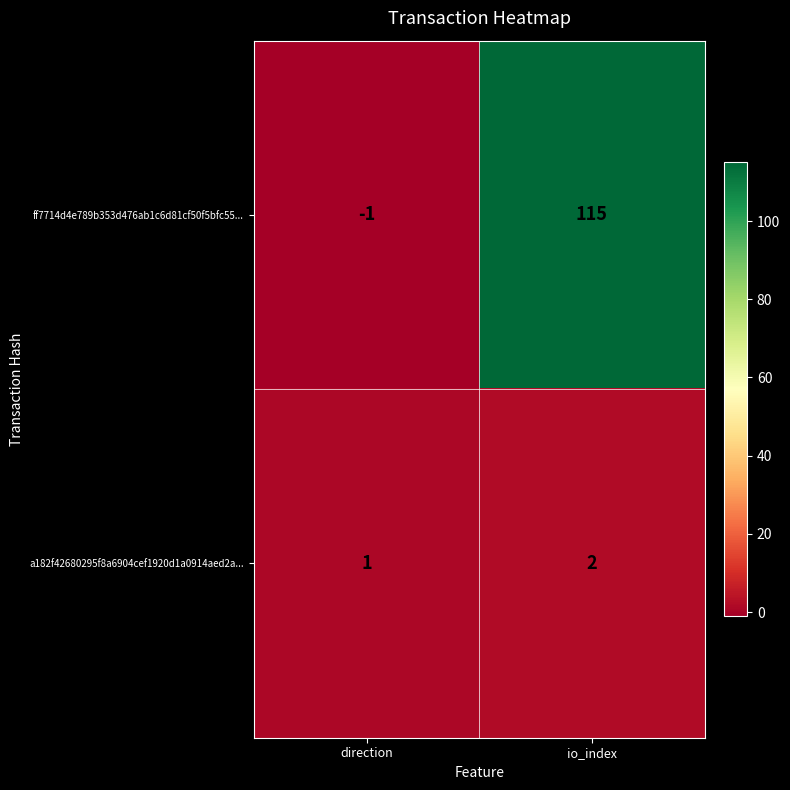

The value of ff7714d4e789b353d476ab1c6d81cf50f5bfc55... at direction is -1. True or false?

True